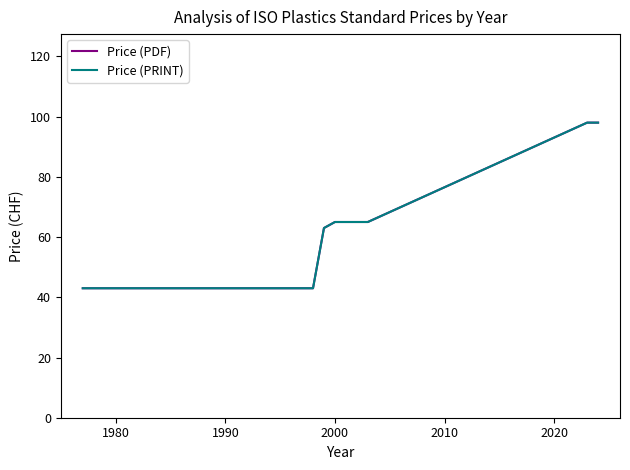

Rank the series by their maximum value, from highest to lowest.

Price (PDF), Price (PRINT)